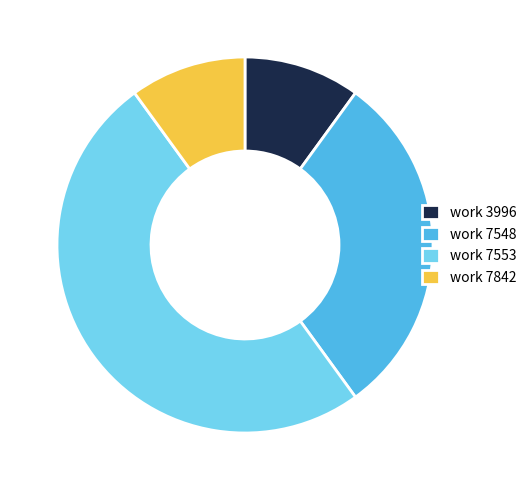

Approximately how many times larger is the value at work 7548 compared to work 7842?

3.0